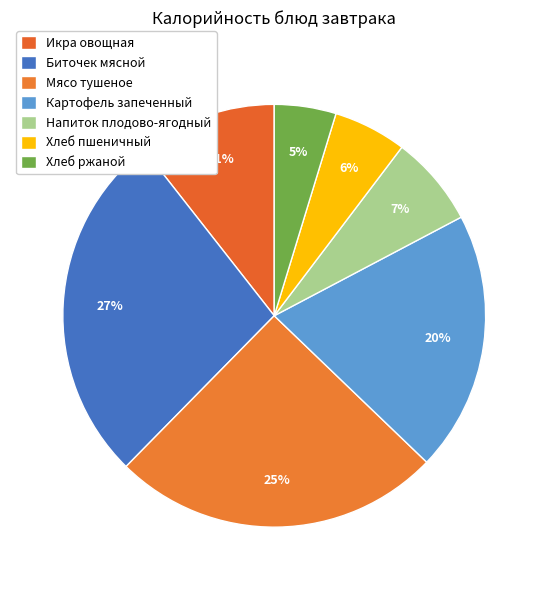

Combined, do Икра овощная and Напиток плодово-ягодный account for over 50%?

No